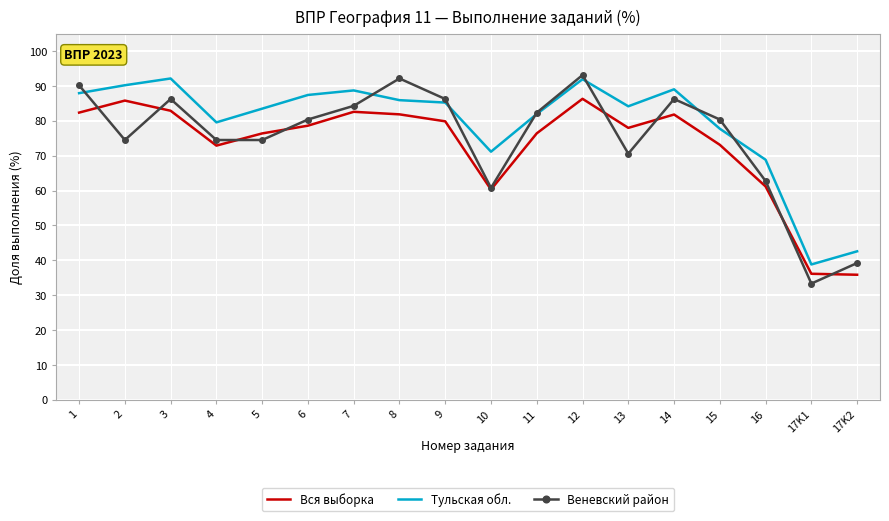

Is it true that Веневский район equals 39.2 at 17K2?

True